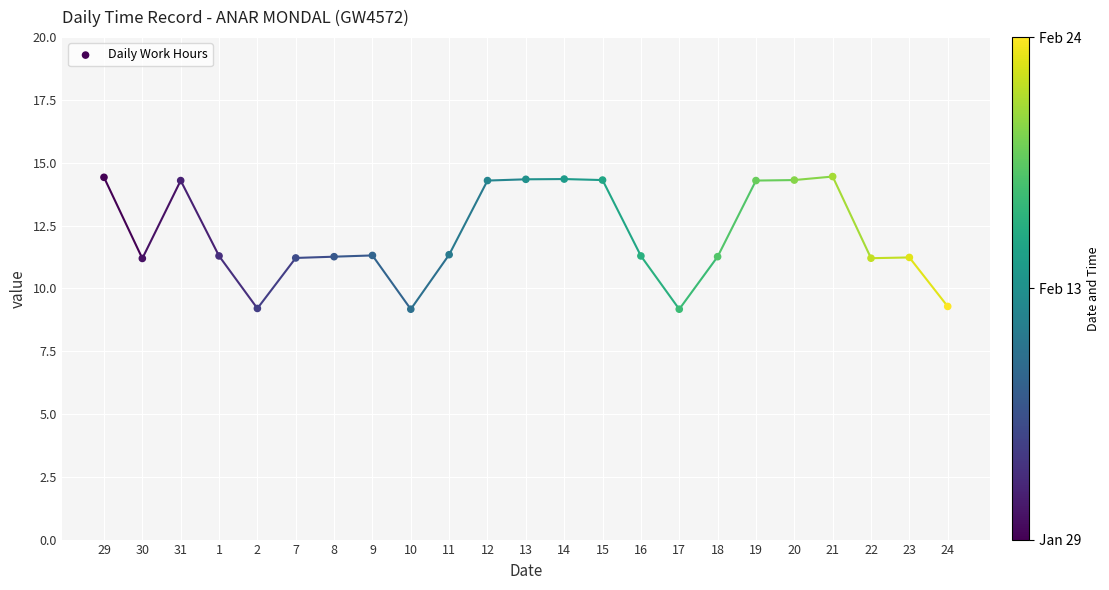

What is the range of Y values (max minus min)?

5.3